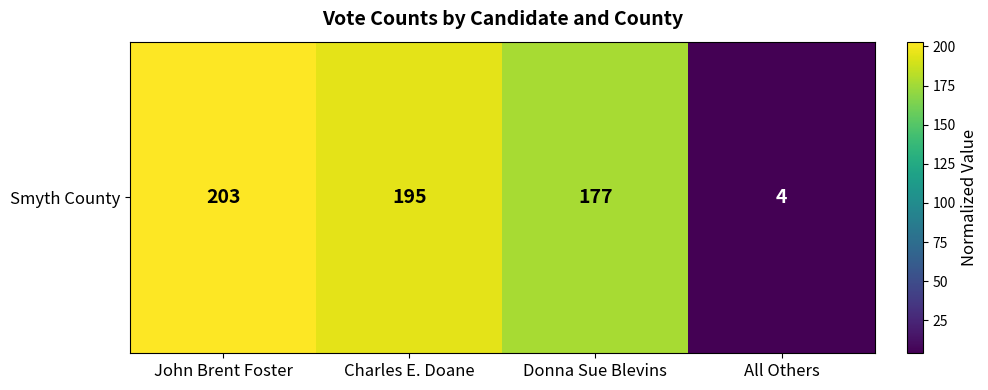

Where is the data nearest to the value 103?

Donna Sue Blevins